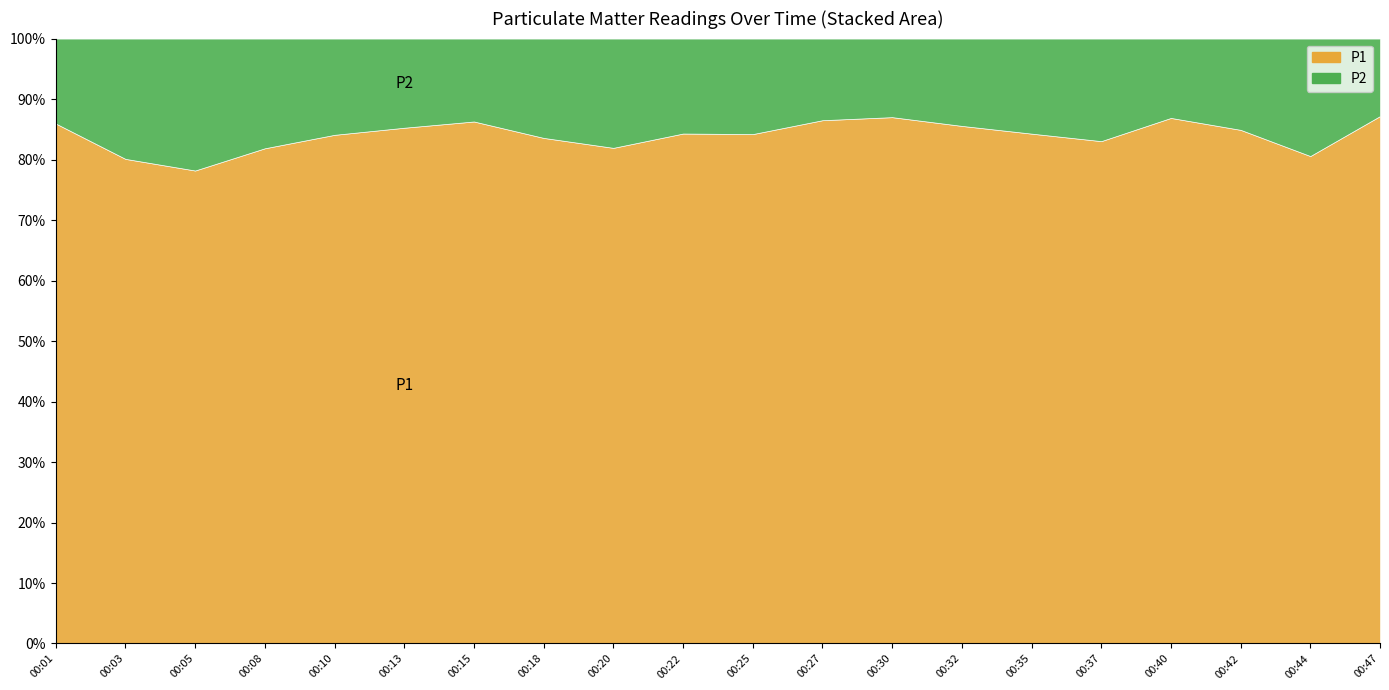

What are all the series names shown in the legend?

P1, P2